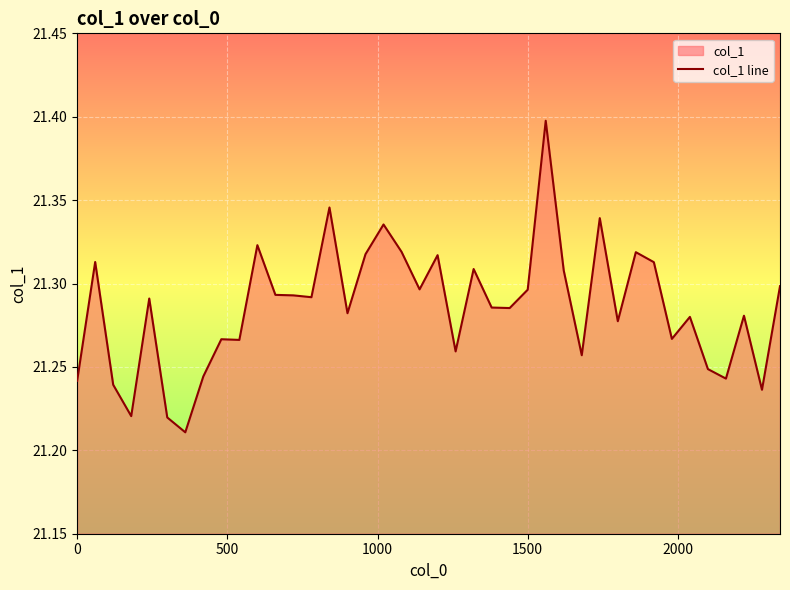

The value at 0 is 28.0. True or false?

False